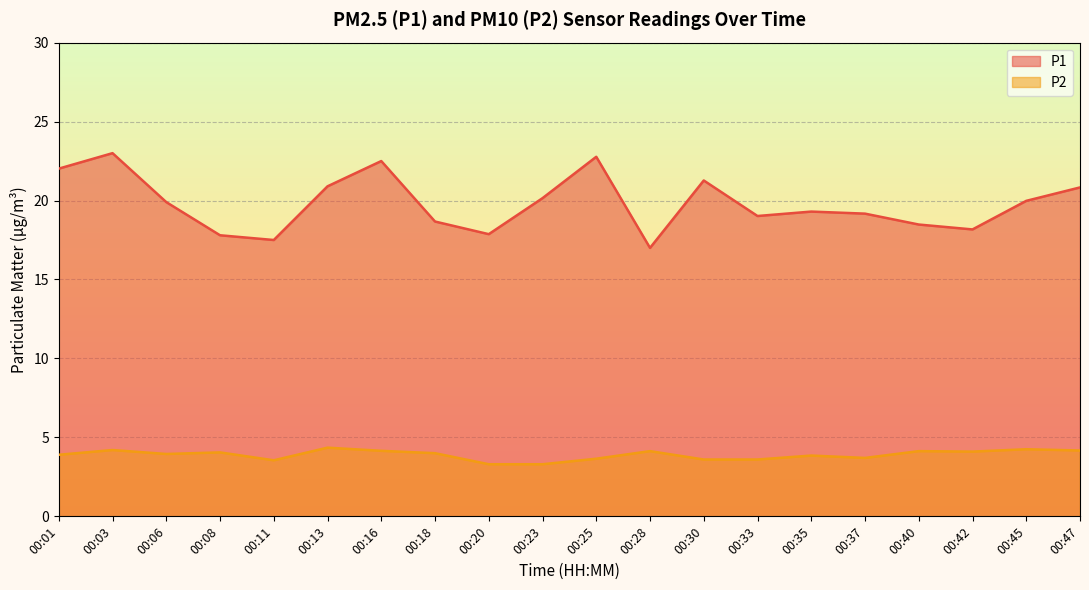

True or false: P2 and P1 cross at least once.

False